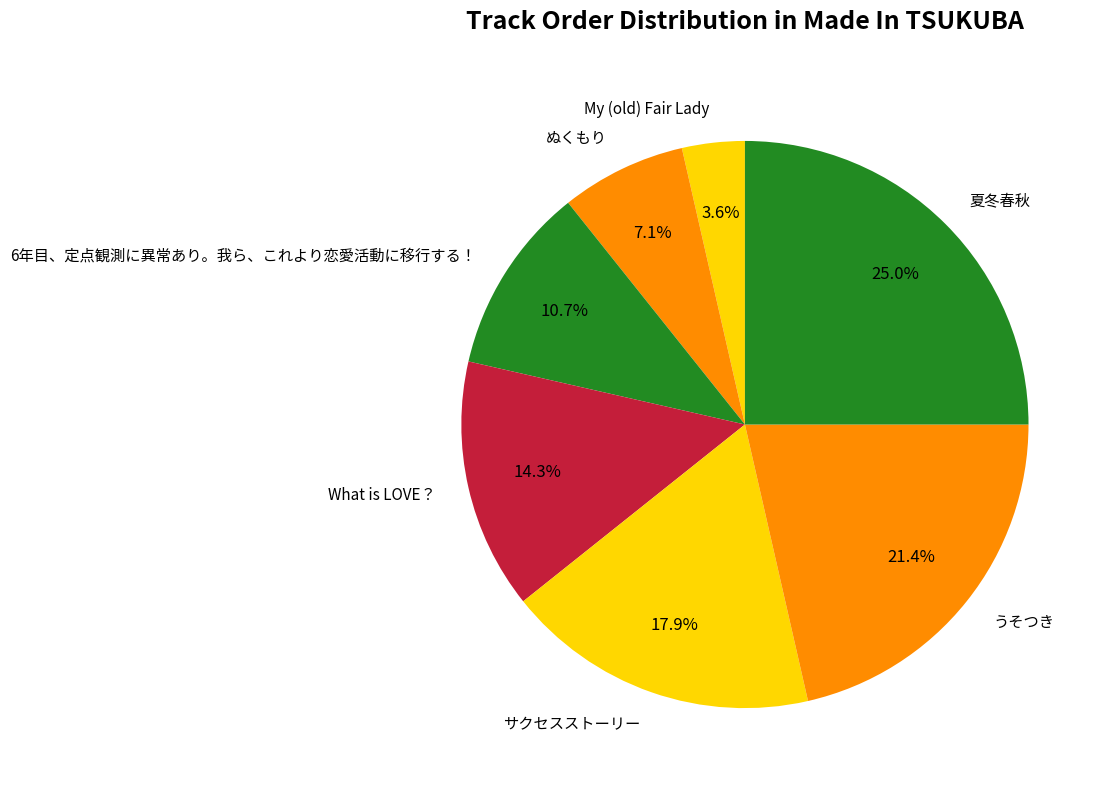

How many segments does this pie chart have?

7